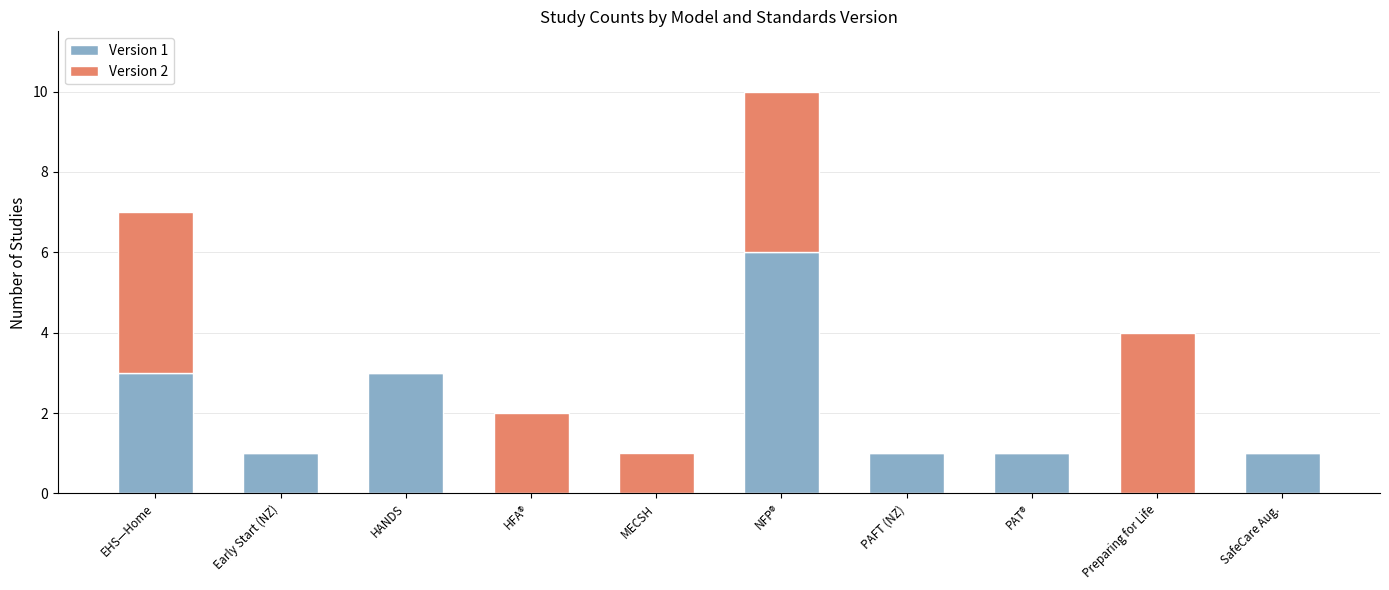

At which category is the sum across all series the highest?

NFP®